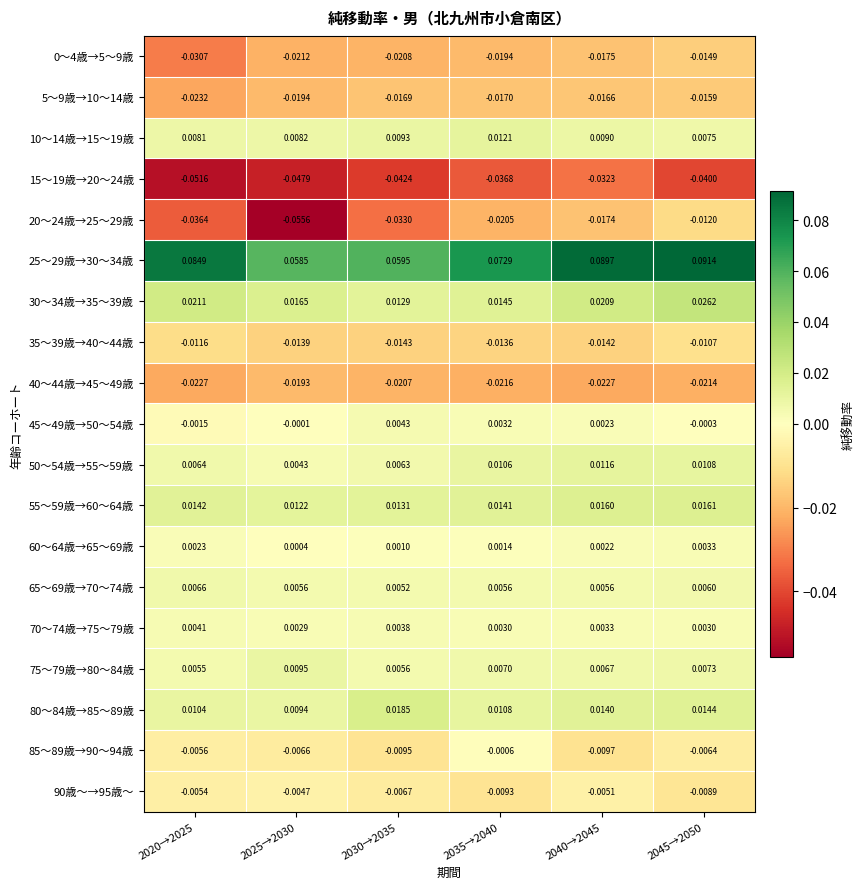

Is the value of 45～49歳→50～54歳 at 2020→2025 greater than the value of 40～44歳→45～49歳 at 2035→2040?

Yes